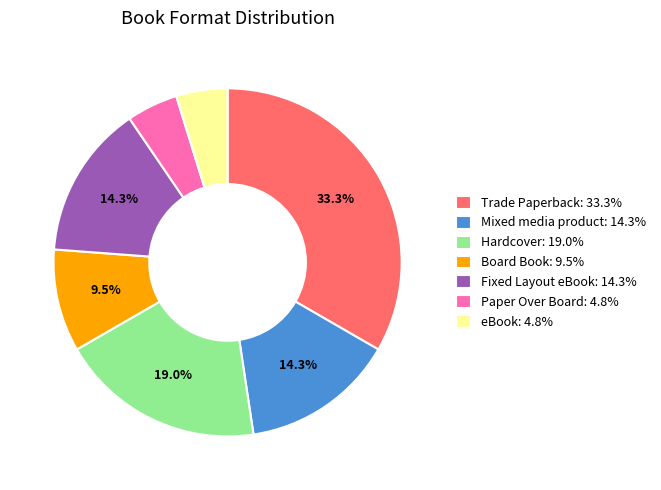

Approximately how many times larger is the value at Fixed Layout eBook: 14.3% compared to Board Book: 9.5%?

1.5